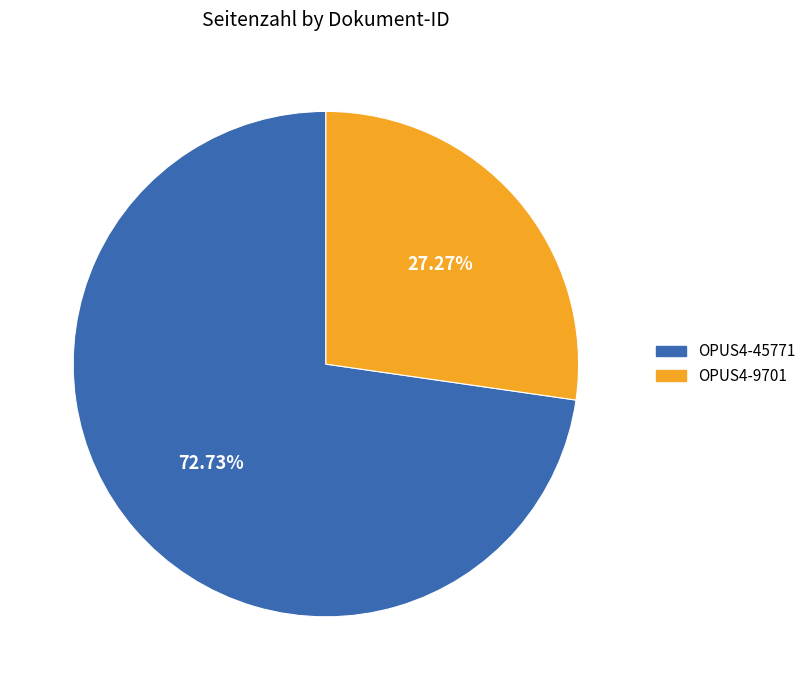

True or false: OPUS4-45771 accounts for 85% of the total.

False